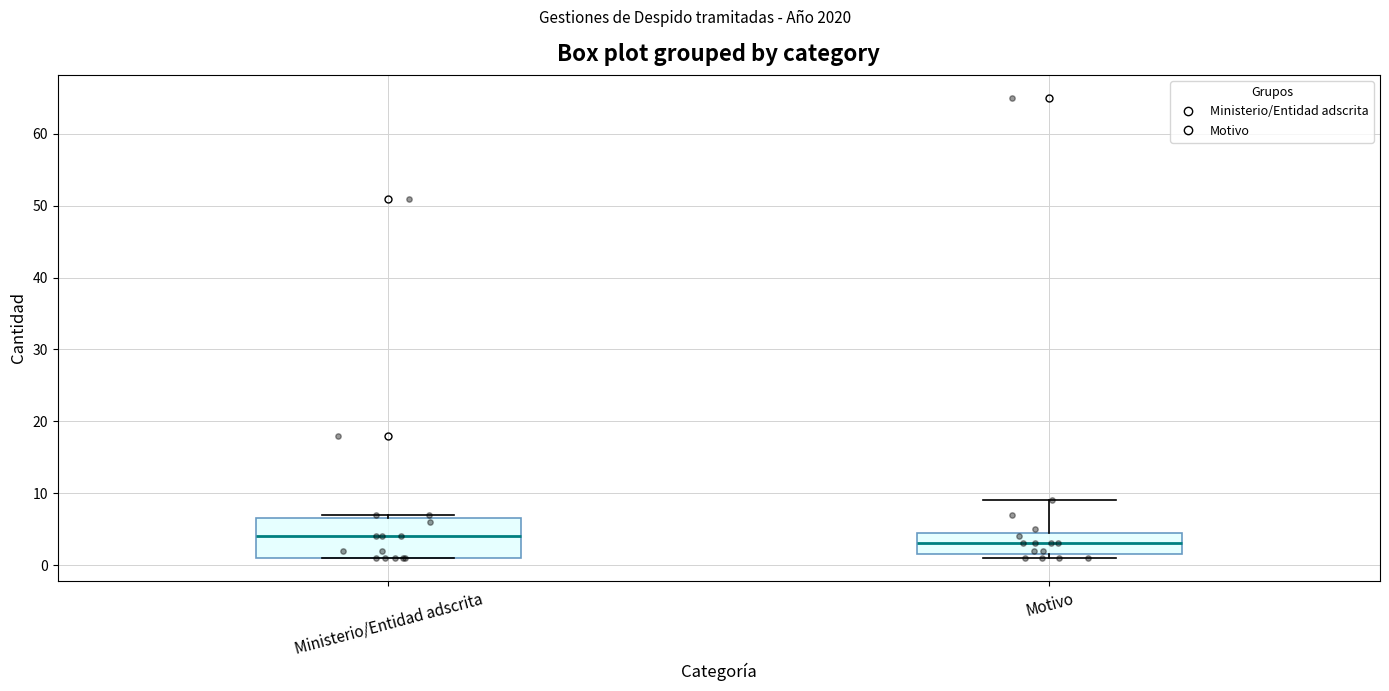

Where is the lower edge of the box for Motivo on the y-axis? The values are not printed on the chart, so give them approximately, as read against the axis.

2